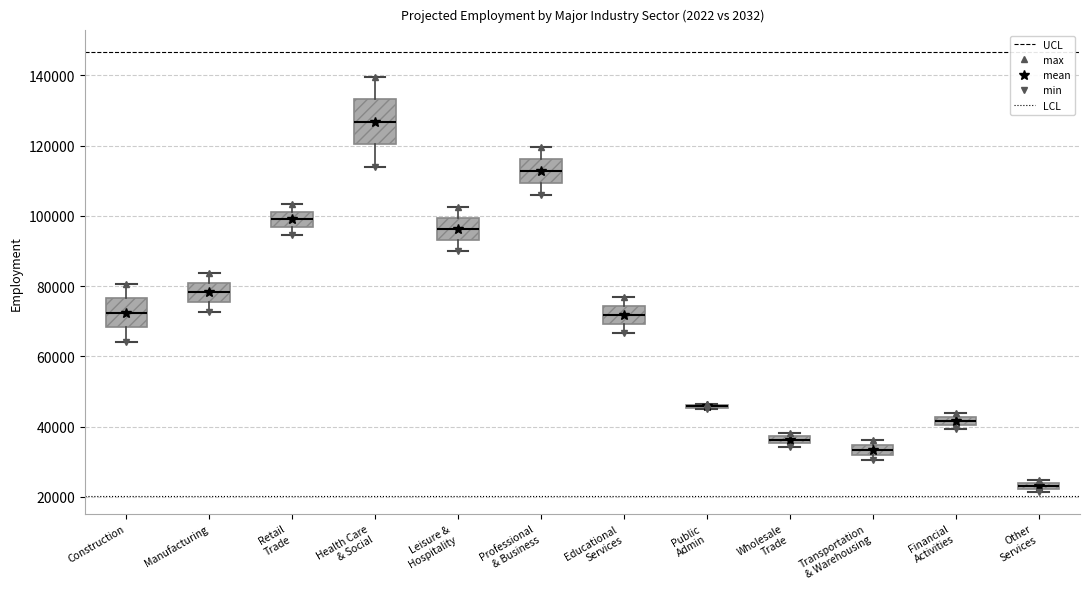

Where does the upper whisker of the box for Professional & Business end on the y-axis? The values are not printed on the chart, so give them approximately, as read against the axis.

120000